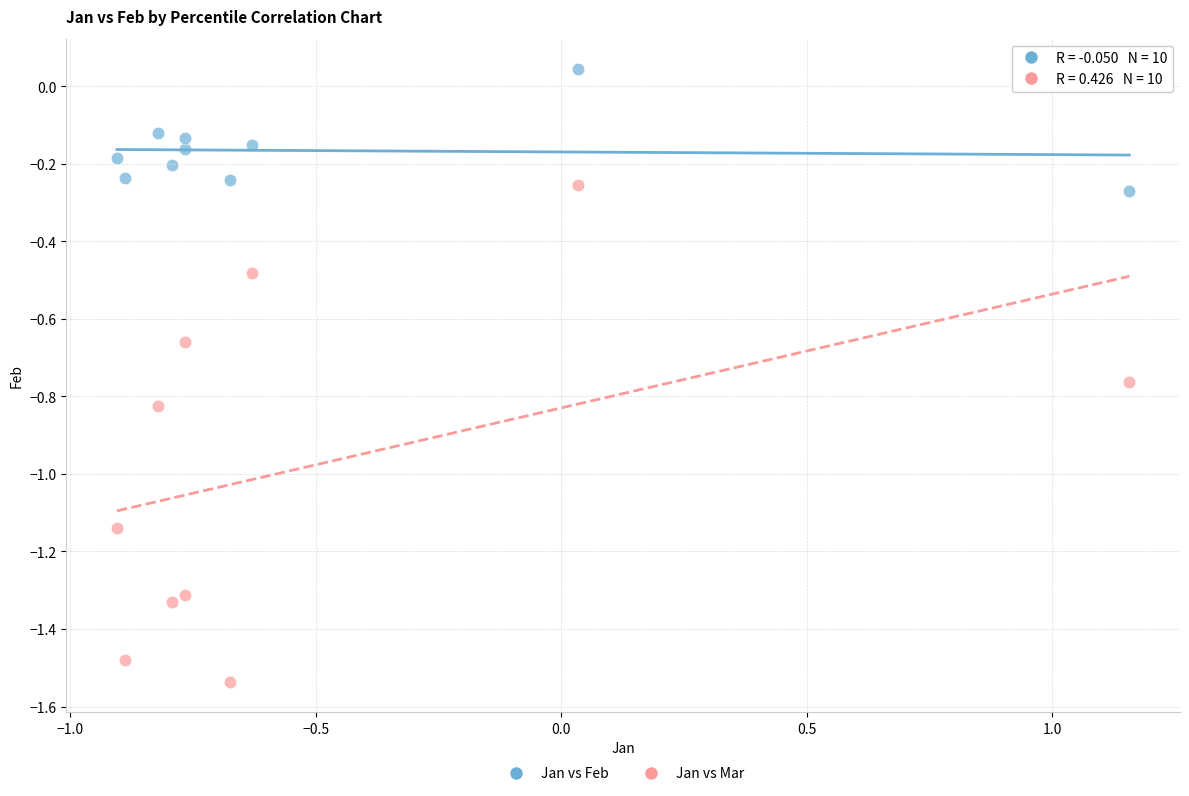

Which series reaches the minimum Y coordinate?

Jan vs Mar